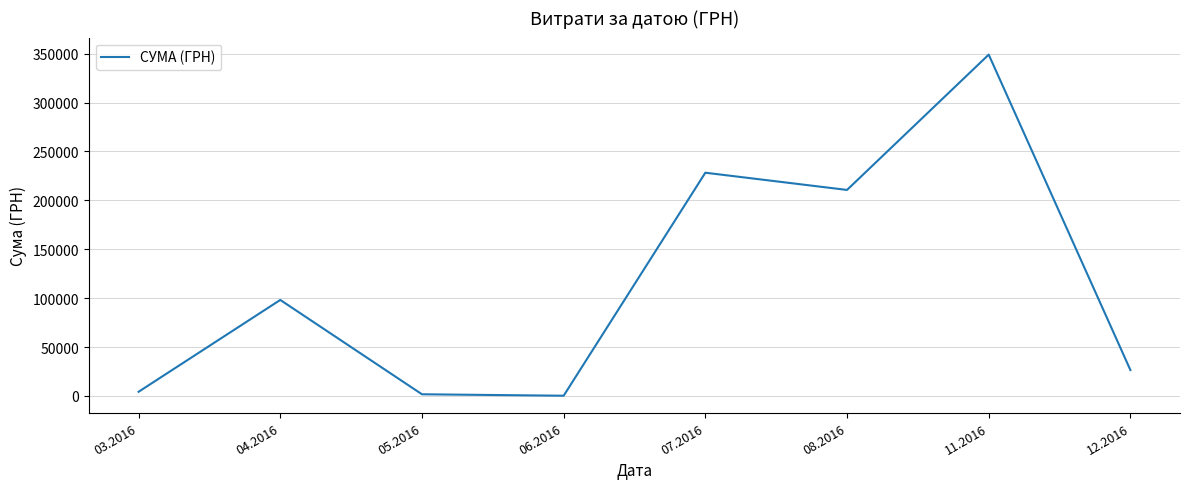

How many interior local peaks (higher than both neighbors) does the data have?

3